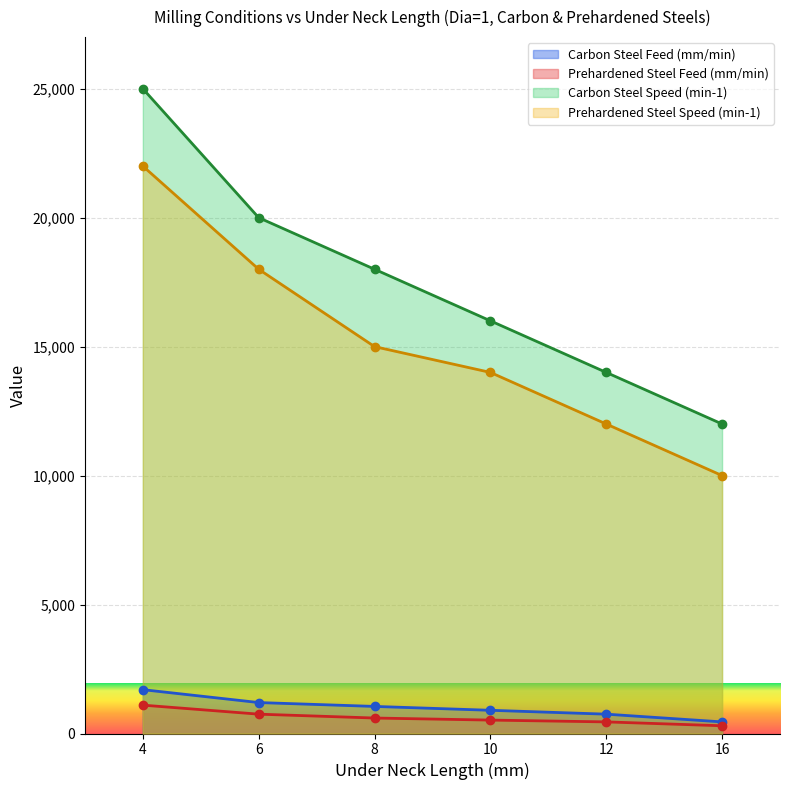

True or false: Prehardened Steel Feed (mm/min) and Carbon Steel Feed (mm/min) intersect in this chart.

False